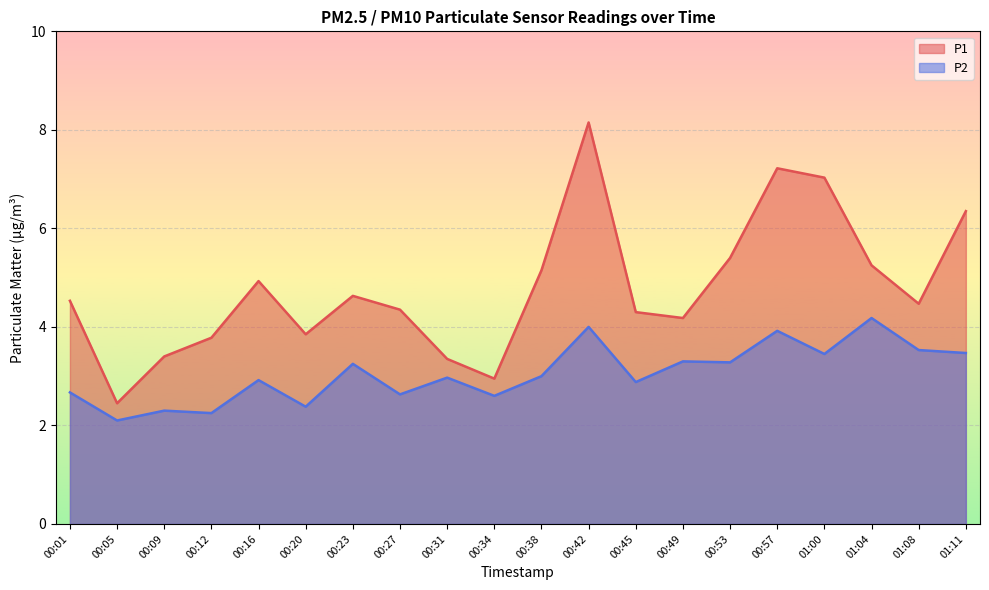

In P2, how many points are higher than both neighbors (excluding endpoints)?

8